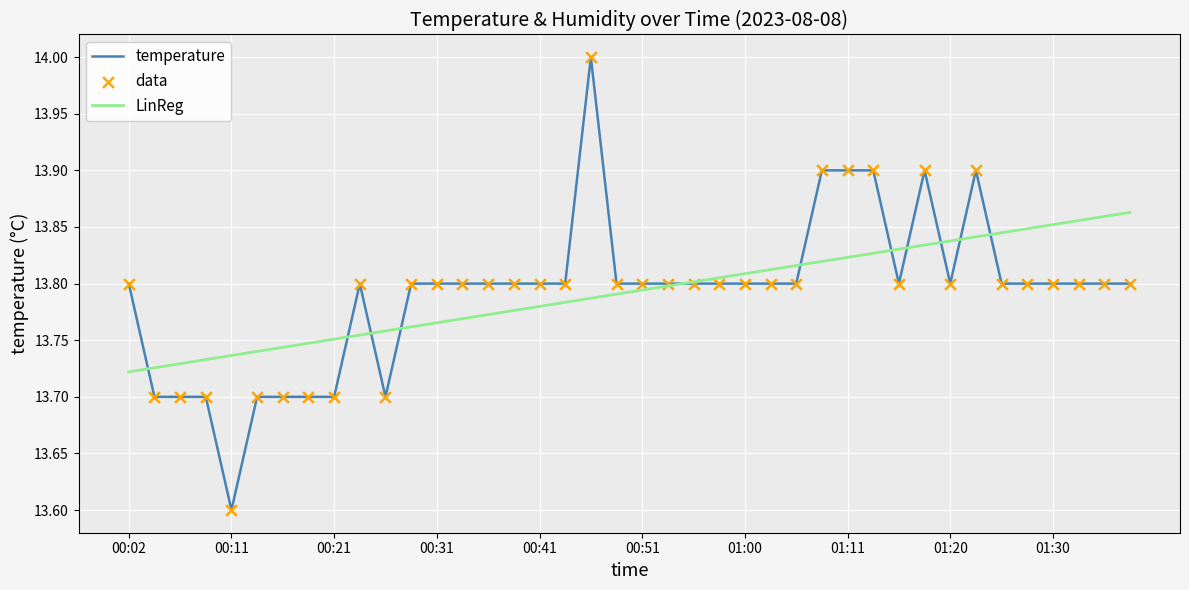

What is the maximum value for temperature?

14.0